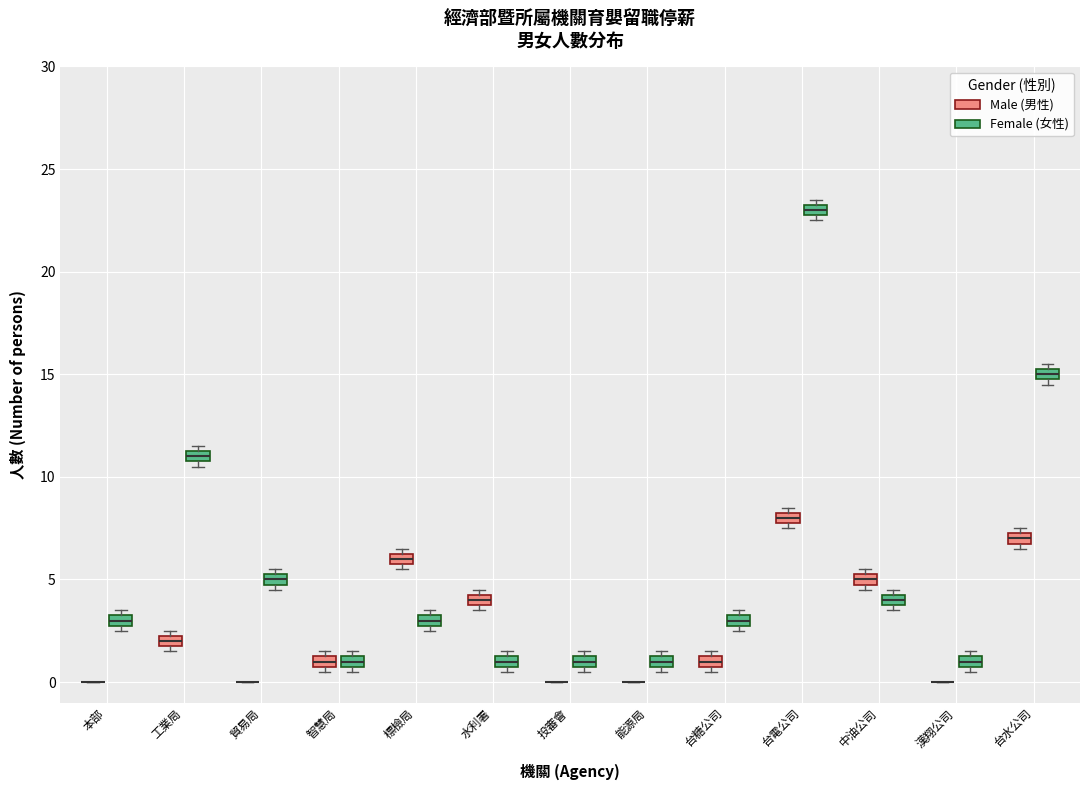

Where is the upper edge of the box for 台水公司 (Male (男性)) on the y-axis? The values are not printed on the chart, so give them approximately, as read against the axis.

7.5